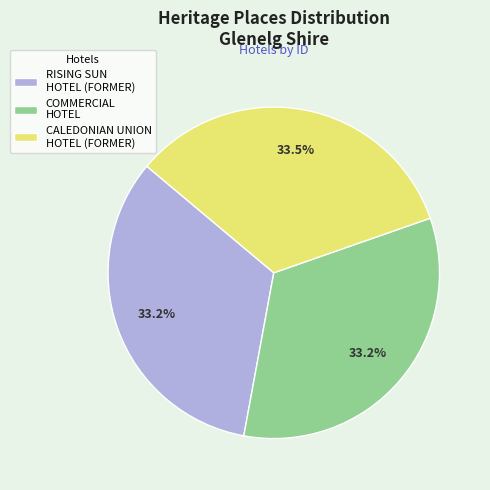

Is there any slice that represents more than half of the pie?

No